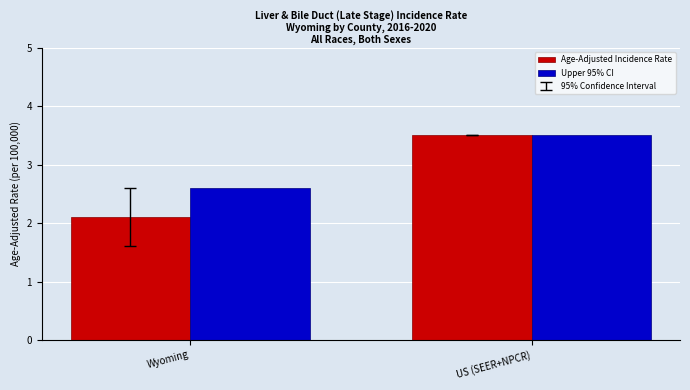

Which label corresponds to the smallest value in the chart?

Wyoming